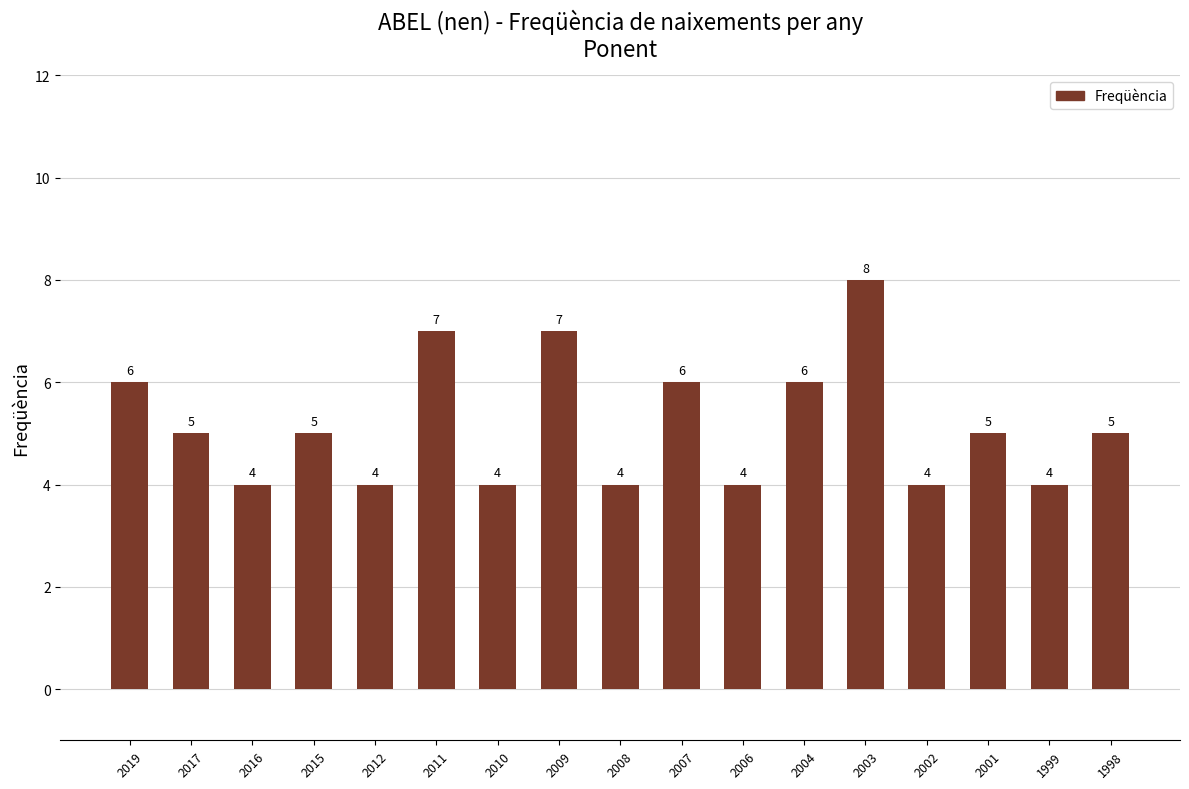

Reading left to right, transcribe all the data shown in this chart.

6	5	4	5	4	7	4	7	4	6	4	6	8	4	5	4	5